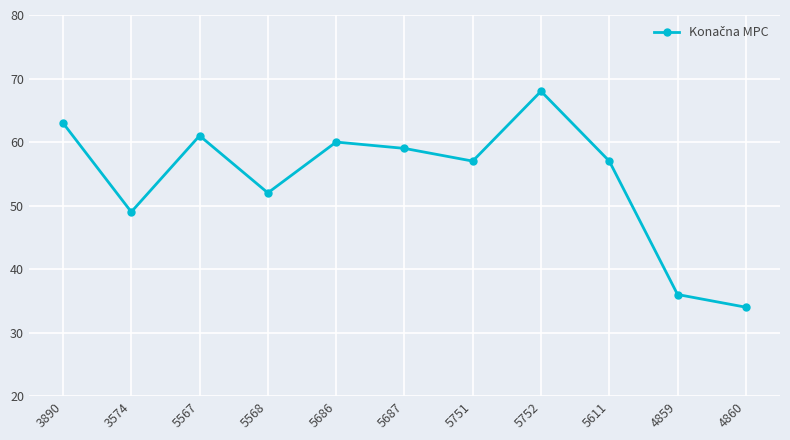

Reading left to right, list all the values displayed in this chart.

63	49	61	52	60	59	57	68	57	36	34